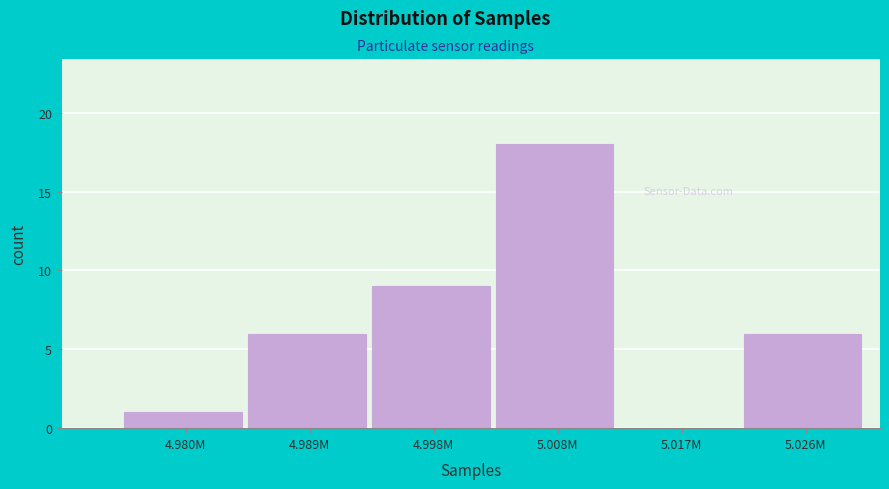

Reading right to left, extract all data points from this chart.

5.026M=6	5.017M=0	5.008M=18	4.998M=9	4.989M=6	4.980M=1